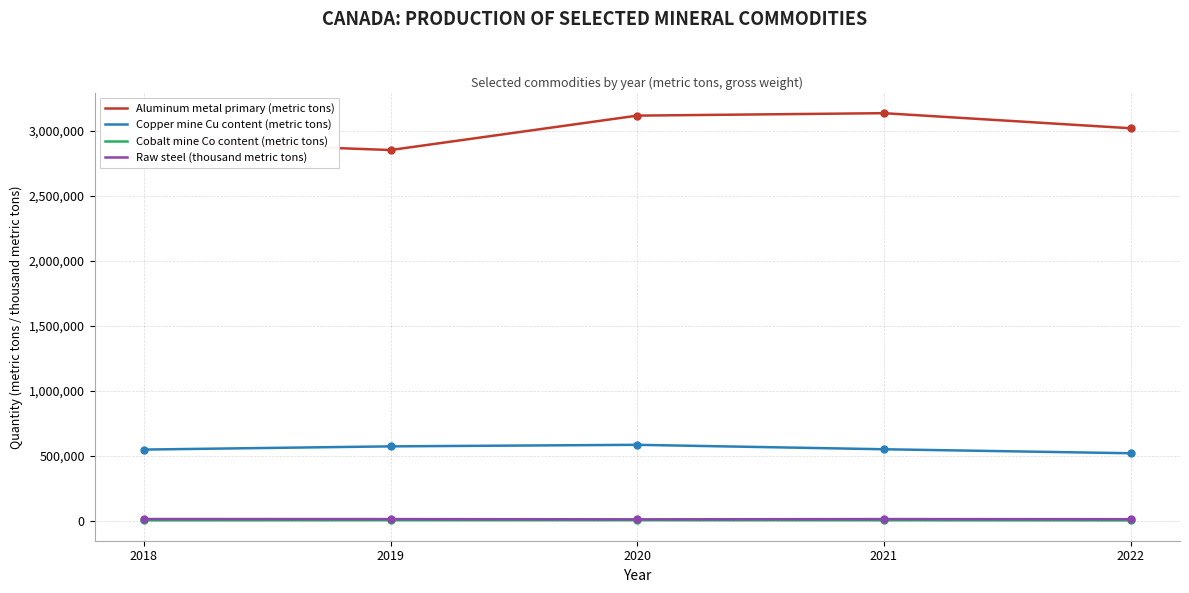

What is the lowest value of the Copper mine Cu content (metric tons) series?

519691